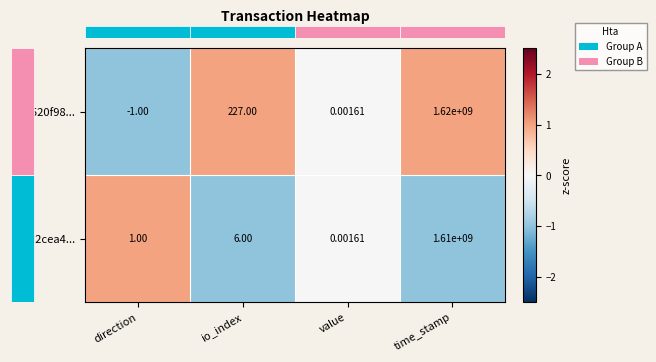

Which label corresponds to the smallest value in the chart?

direction